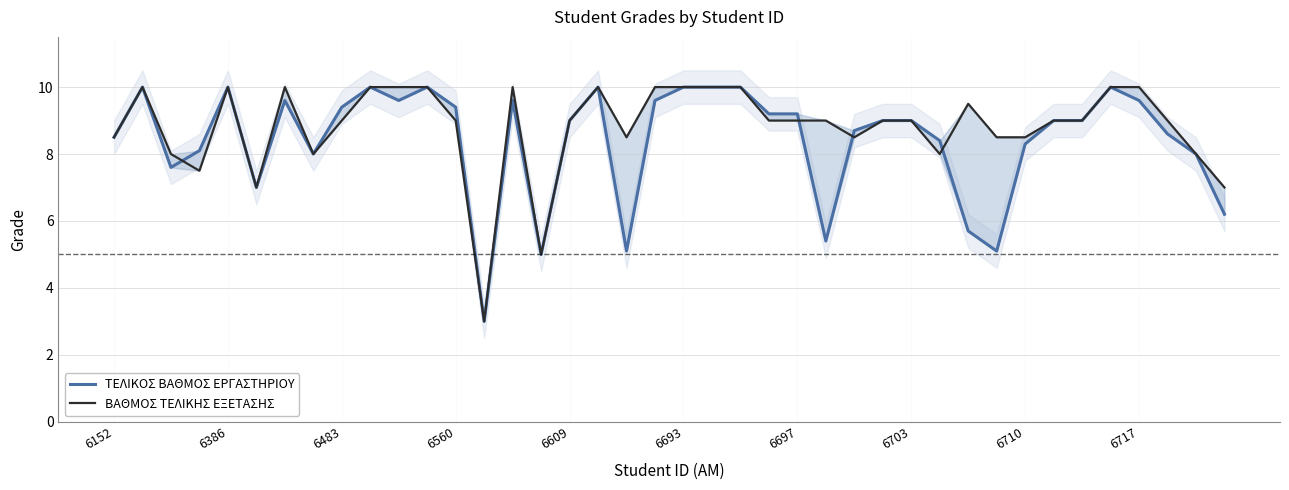

At which category is the sum across all series the highest?

6386